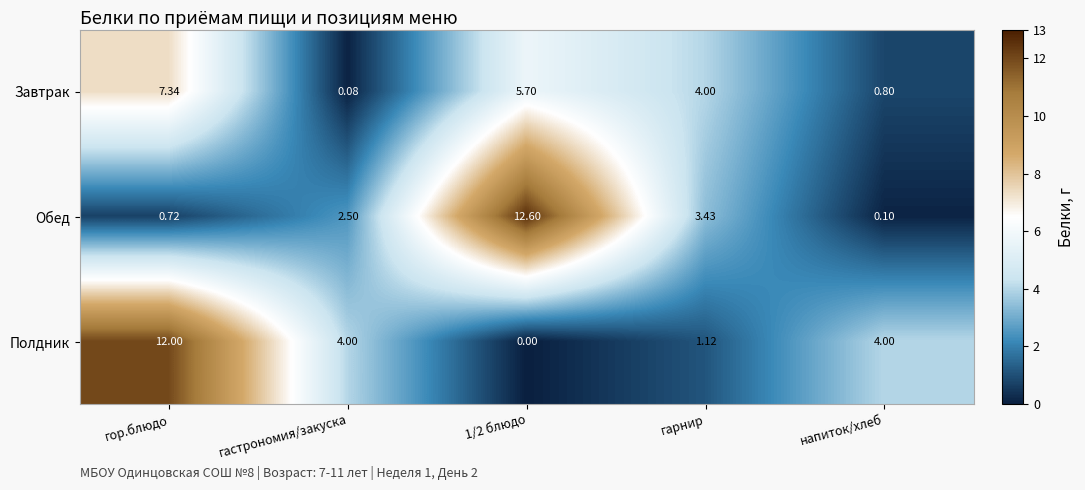

Which series has the largest range (max minus min)?

Обед